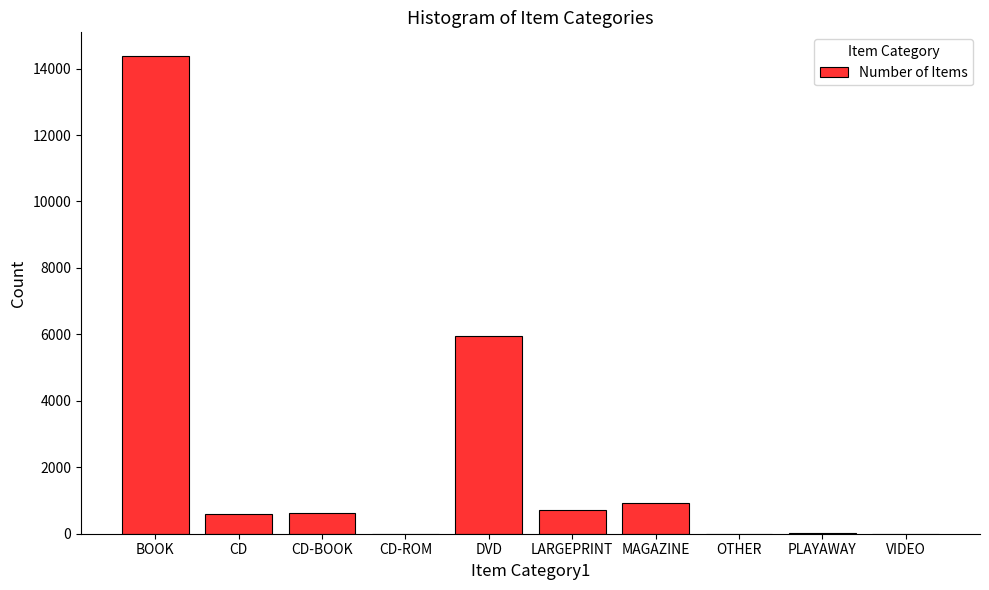

Approximately how many times larger is the value at CD-ROM compared to OTHER?

3.0